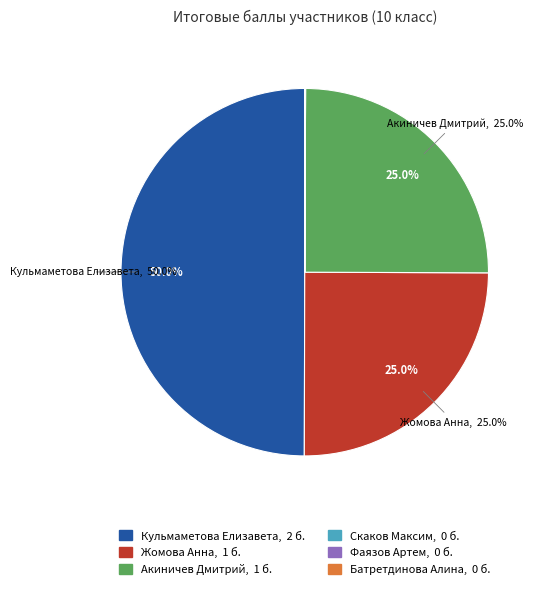

Which category has the biggest portion of the pie?

Кульмаметова Елизавета